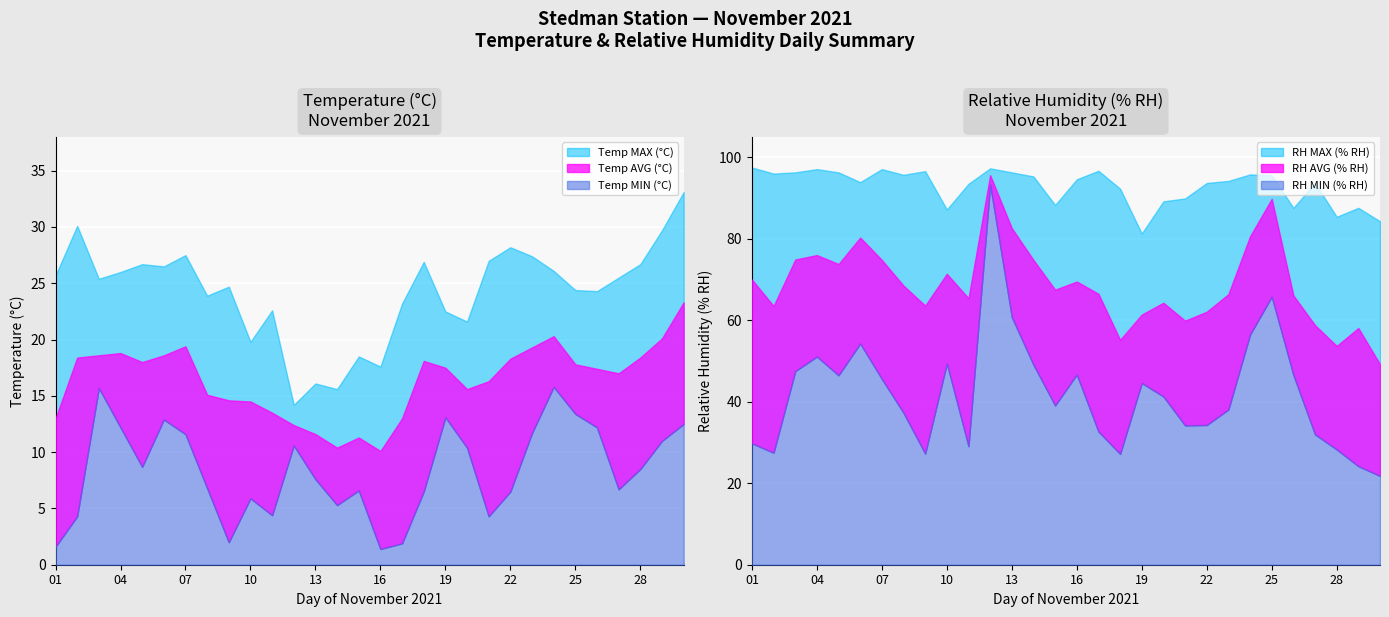

At which label is RH AVG (% RH) closest to 72?

10